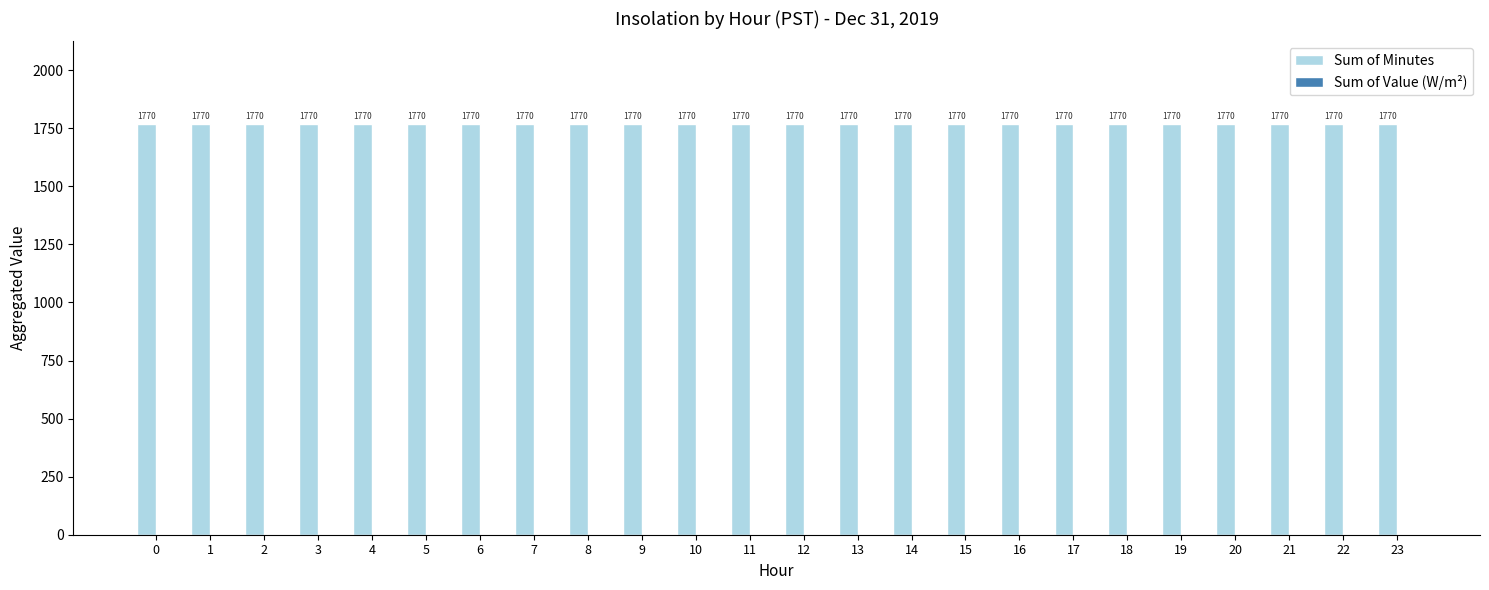

Rank the series by their average value, from highest to lowest.

Sum of Minutes, Sum of Value (W/m²)